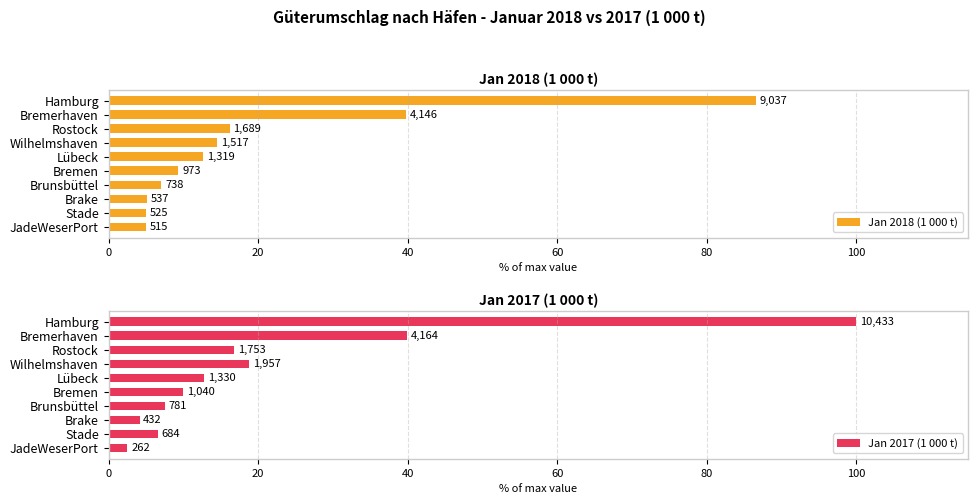

What is the sum of all Jan 2017 (1 000 t) values?

218.9